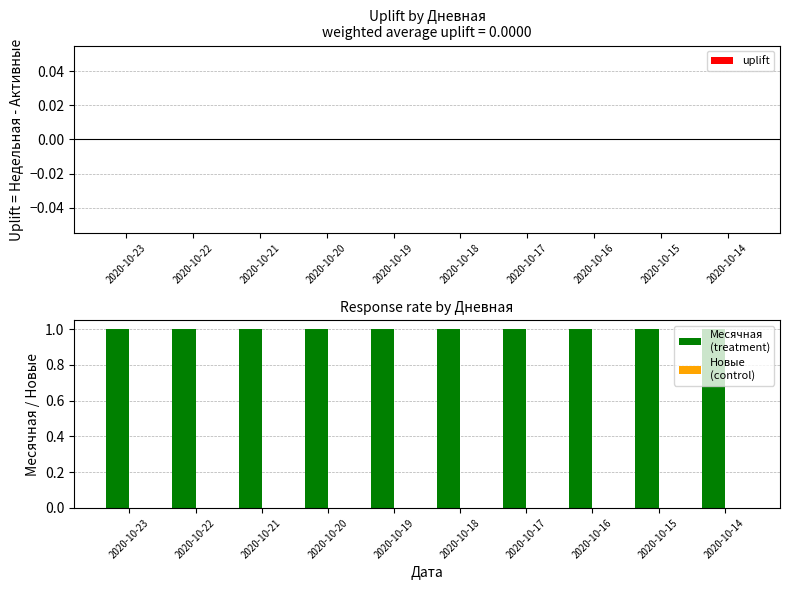

Which series has the largest range (max minus min)?

uplift